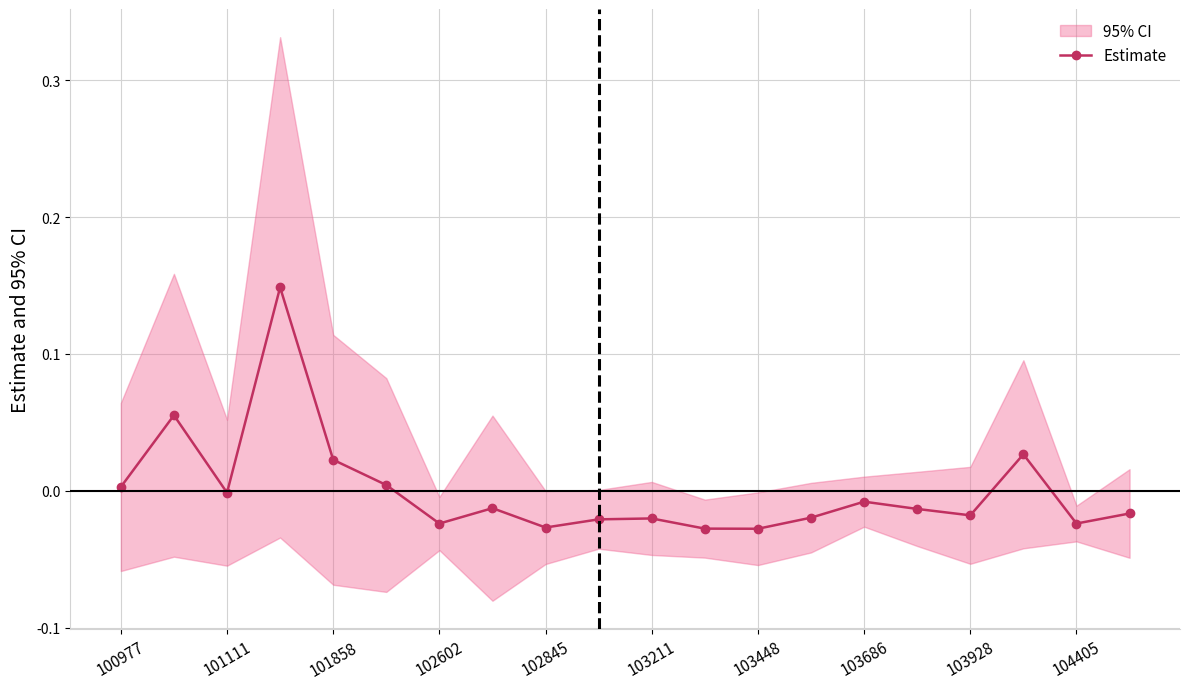

True or false: Estimate has more than 0 points higher than both neighbors.

True